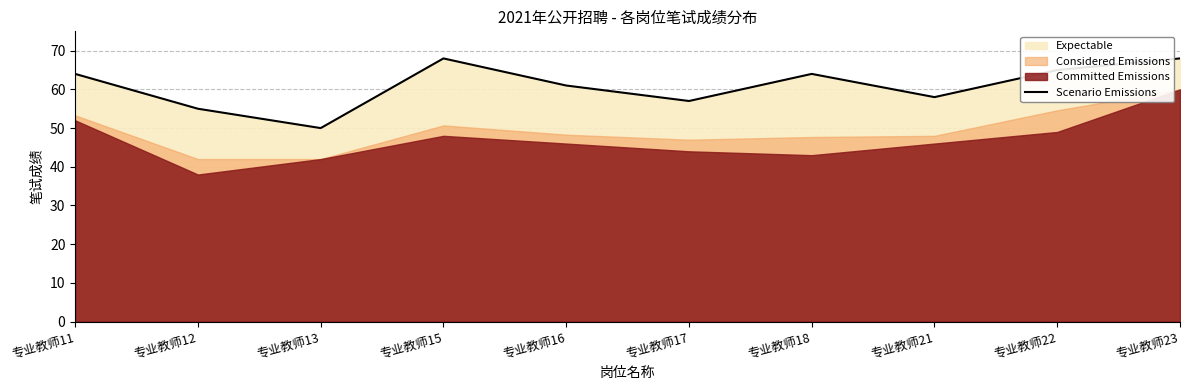

What is the greatest value displayed?

68